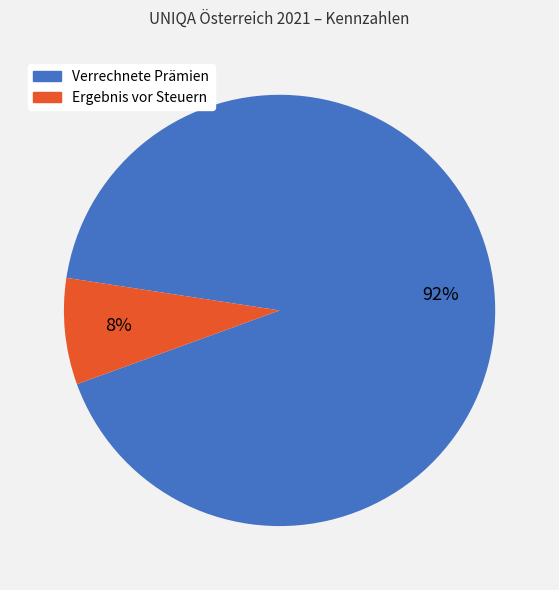

How many segments does this pie chart have?

2